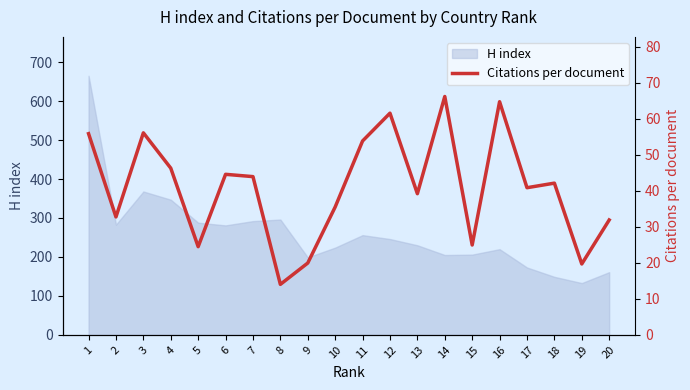

The chart shows a value of 99.6 at 3. True or false?

False